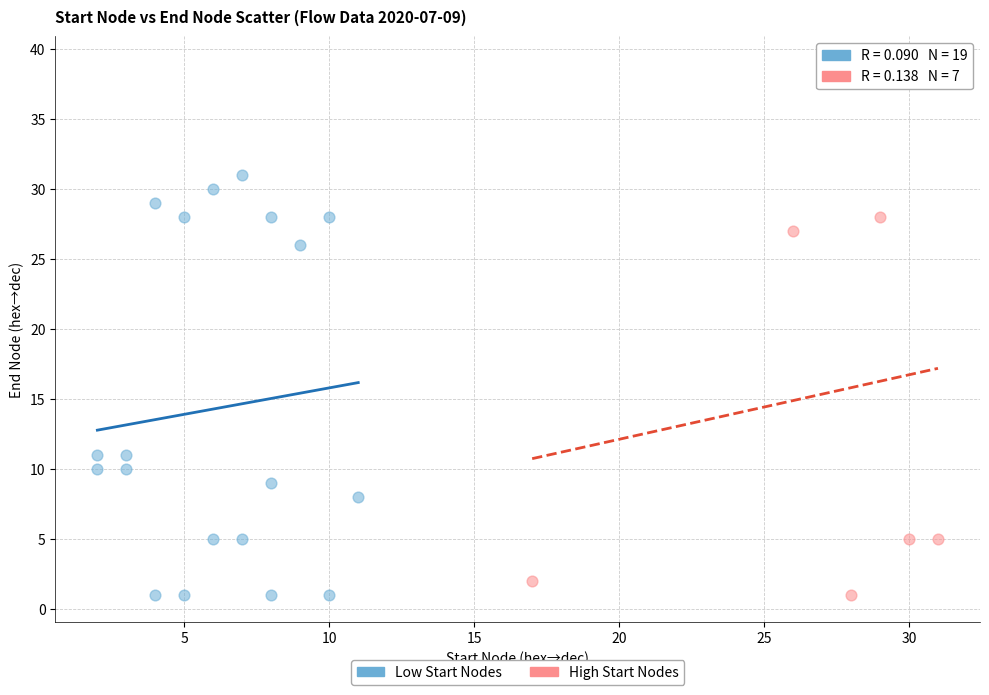

Which series has the widest spread of Y values?

High Start Nodes